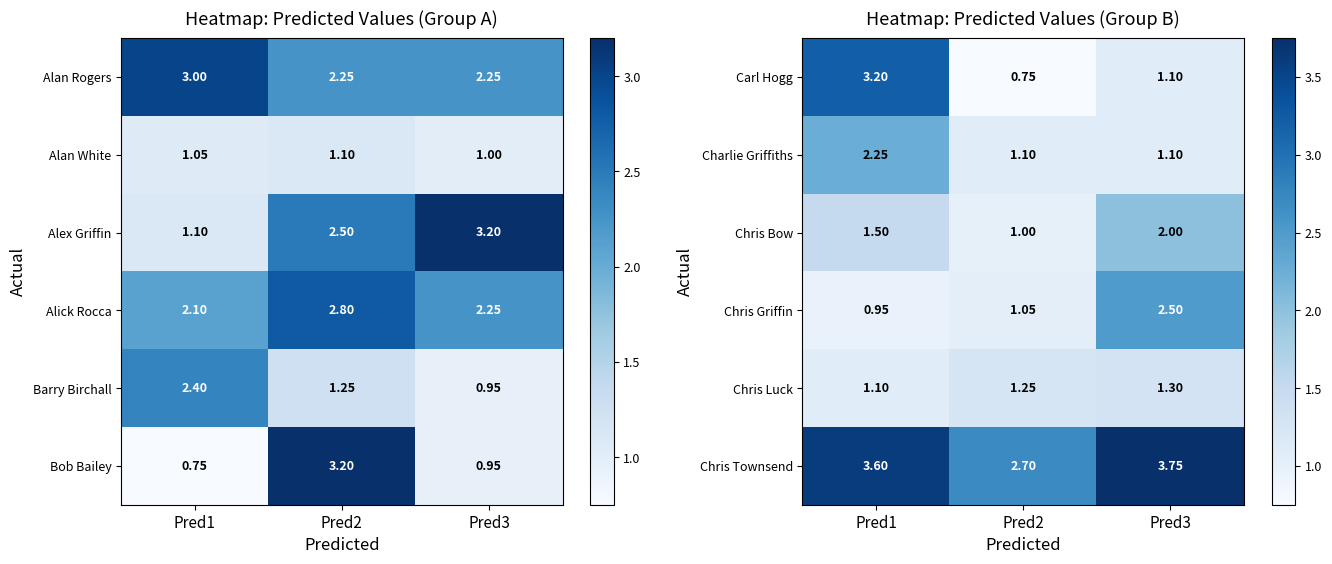

At how many categories does at least one series exceed 3?

2